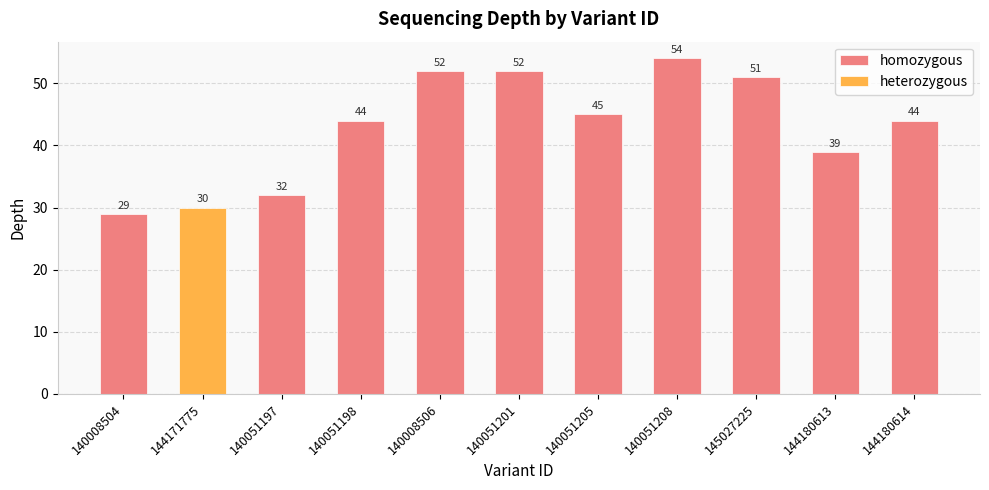

Is it true that homozygous equals 44 at 144180614?

True